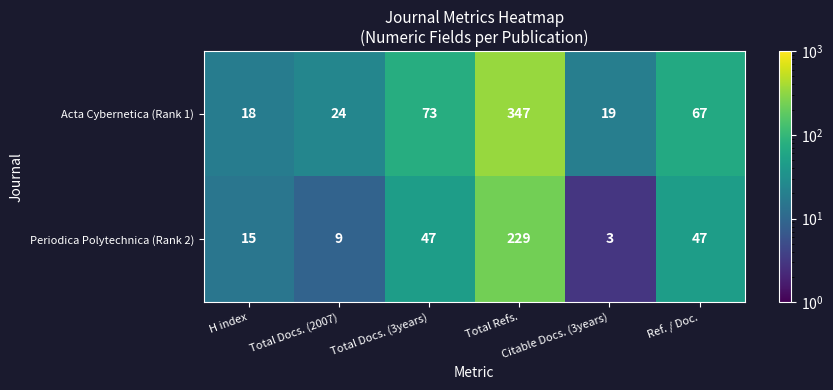

What is the sum of all Acta Cybernetica (Rank 1) values?

548